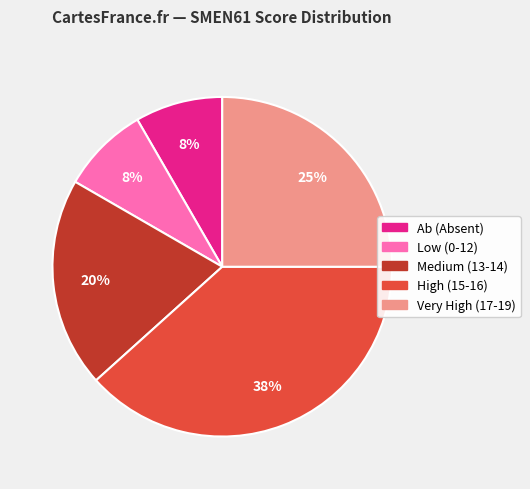

Does any single category account for the majority?

No